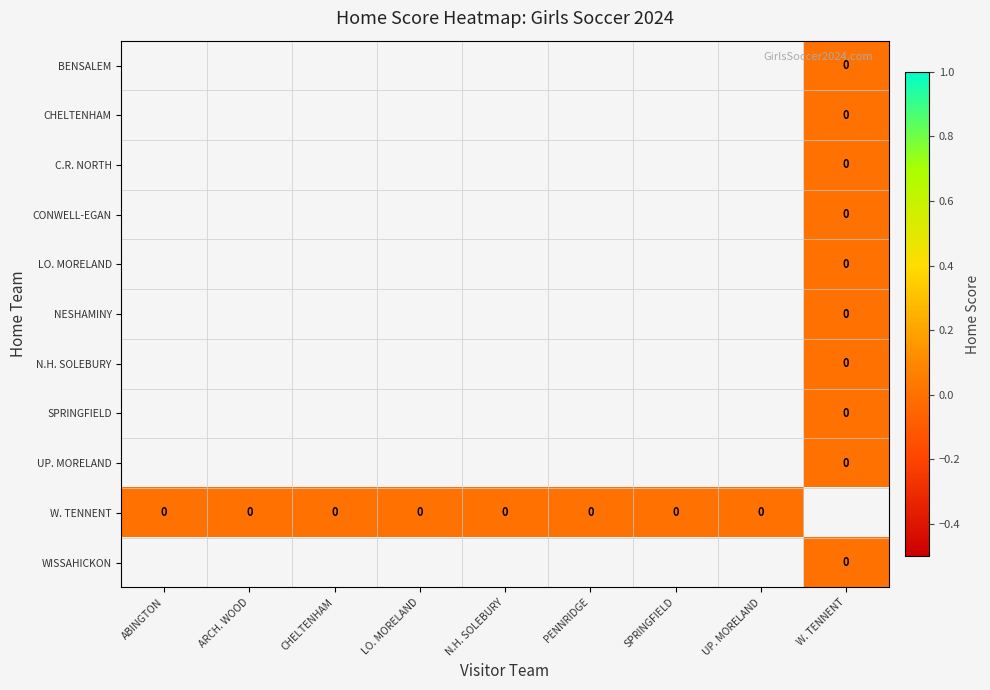

Which has a higher value, UP. MORELAND or W. TENNENT?

W. TENNENT